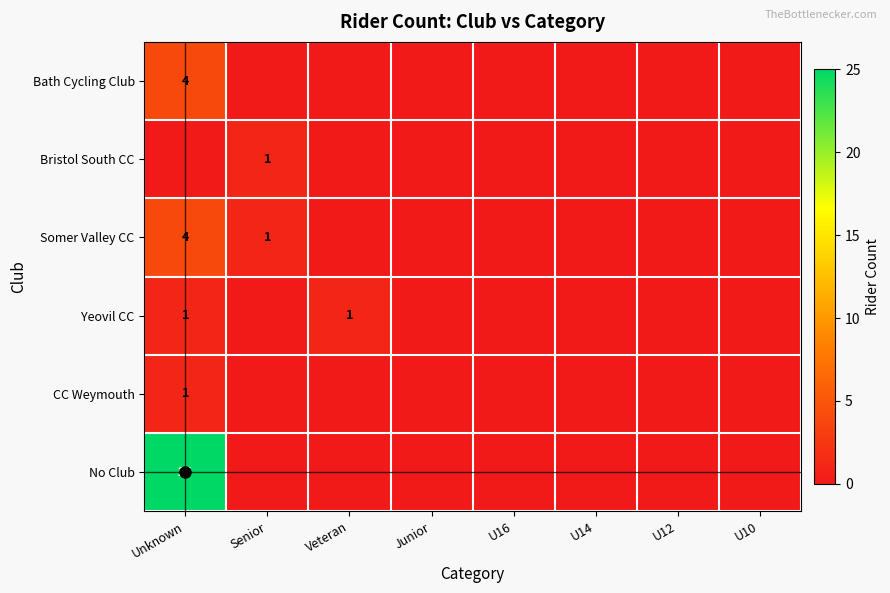

How many CC Weymouth values are between 0 and 1?

8